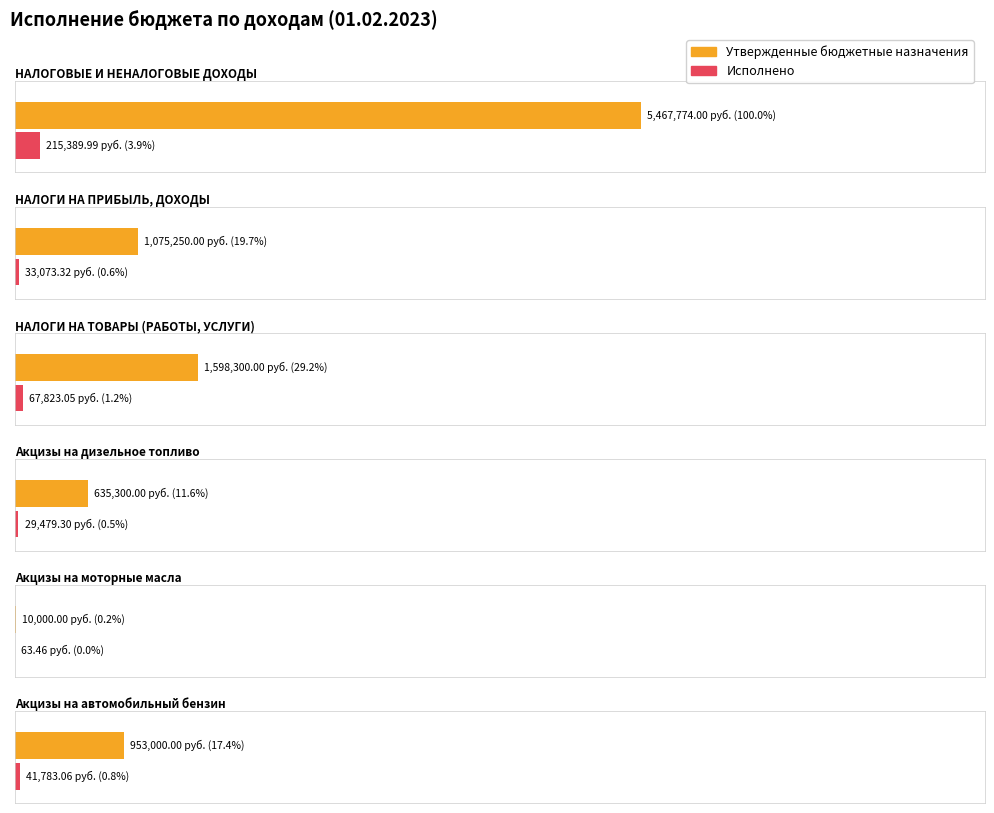

List the labels in order of Исполнено value, largest first.

НАЛОГОВЫЕ И НЕНАЛОГОВЫЕ ДОХОДЫ, НАЛОГИ НА ТОВАРЫ (РАБОТЫ, УСЛУГИ), Акцизы на автомобильный бензин, НАЛОГИ НА ПРИБЫЛЬ, ДОХОДЫ, Акцизы на дизельное топливо, Акцизы на моторные масла